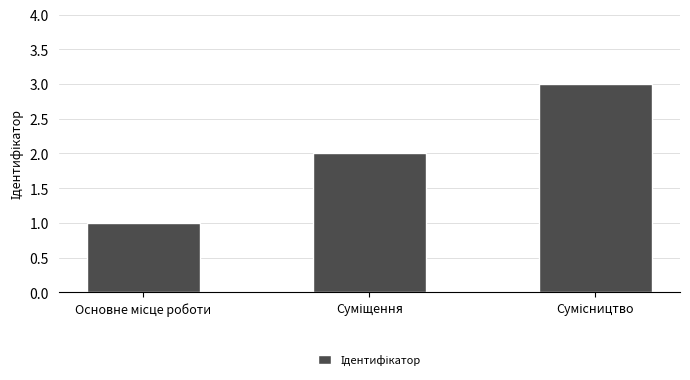

Reading left to right, list all the values displayed in this chart.

1	2	3